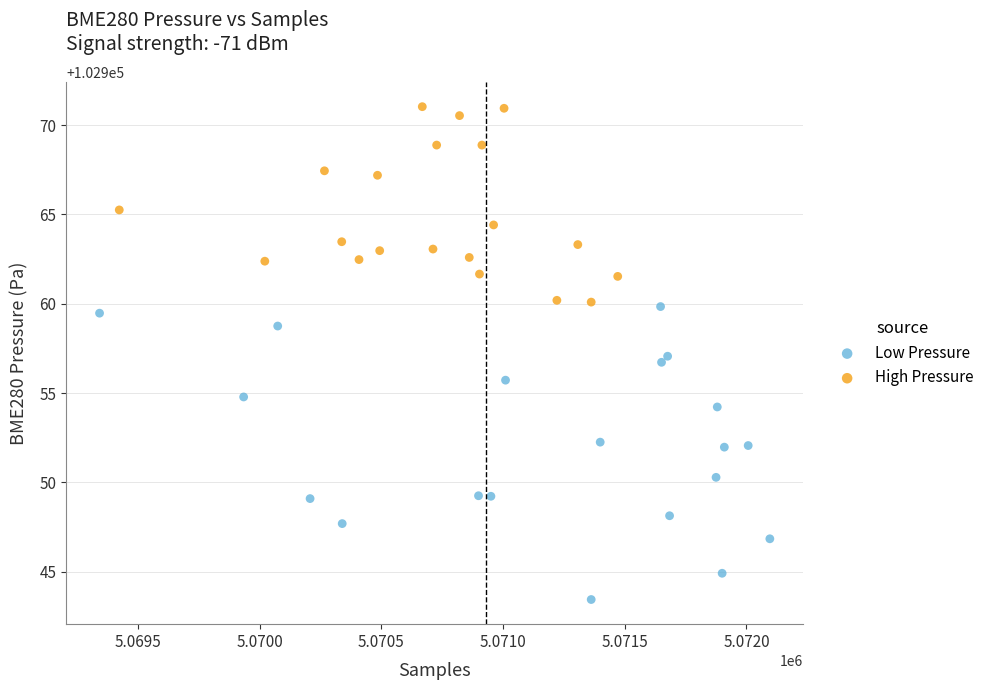

Which series has the widest spread of Y values?

Low Pressure